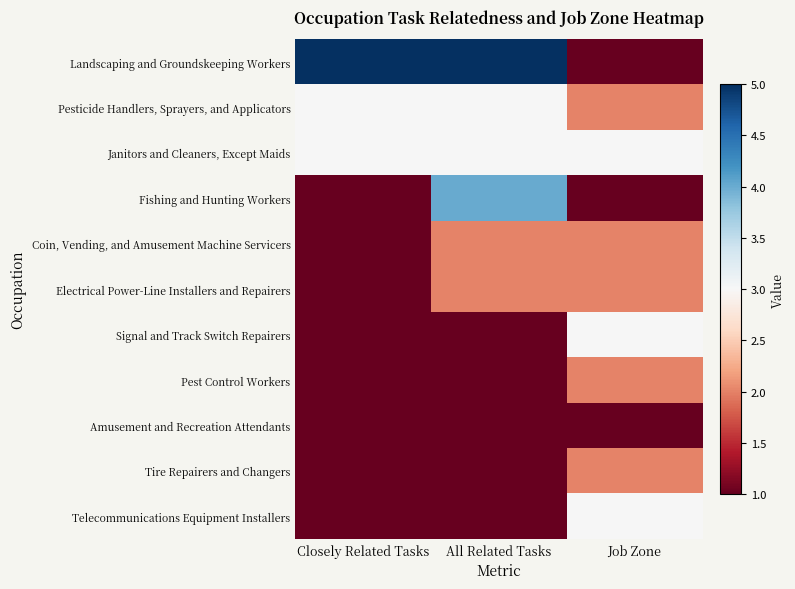

Reading left to right, what are all the values shown in this chart?

Landscaping and Groundskeeping Workers: Closely Related Tasks=5	All Related Tasks=5	Job Zone=1
Pesticide Handlers, Sprayers, and Applicators: Closely Related Tasks=3	All Related Tasks=3	Job Zone=2
Janitors and Cleaners, Except Maids: Closely Related Tasks=3	All Related Tasks=3	Job Zone=3
Fishing and Hunting Workers: Closely Related Tasks=1	All Related Tasks=4	Job Zone=1
Coin, Vending, and Amusement Machine Servicers: Closely Related Tasks=1	All Related Tasks=2	Job Zone=2
Electrical Power-Line Installers and Repairers: Closely Related Tasks=1	All Related Tasks=2	Job Zone=2
Signal and Track Switch Repairers: Closely Related Tasks=1	All Related Tasks=1	Job Zone=3
Pest Control Workers: Closely Related Tasks=1	All Related Tasks=1	Job Zone=2
Amusement and Recreation Attendants: Closely Related Tasks=1	All Related Tasks=1	Job Zone=1
Tire Repairers and Changers: Closely Related Tasks=1	All Related Tasks=1	Job Zone=2
Telecommunications Equipment Installers: Closely Related Tasks=1	All Related Tasks=1	Job Zone=3